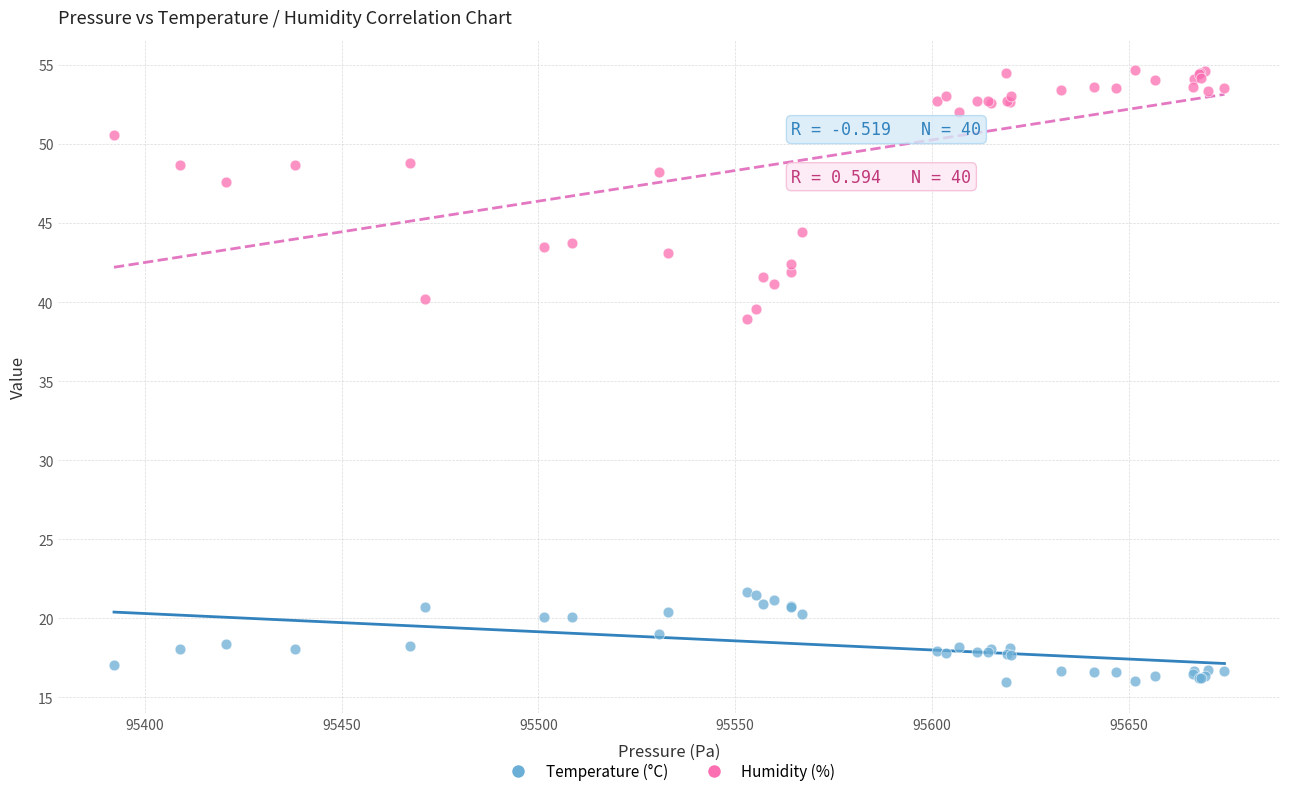

Which series reaches the maximum Y coordinate?

Humidity (%)